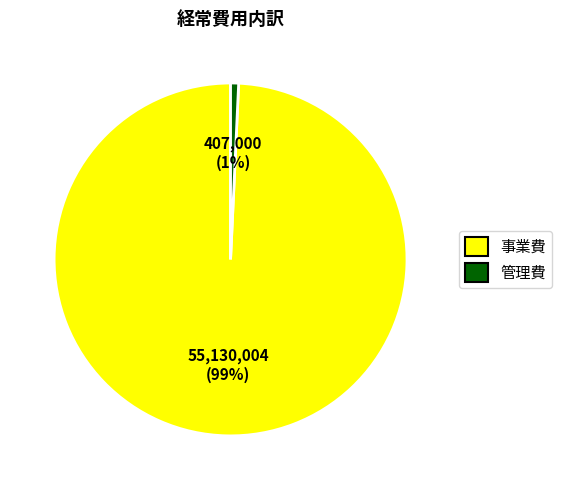

How many slices are in this pie chart?

2